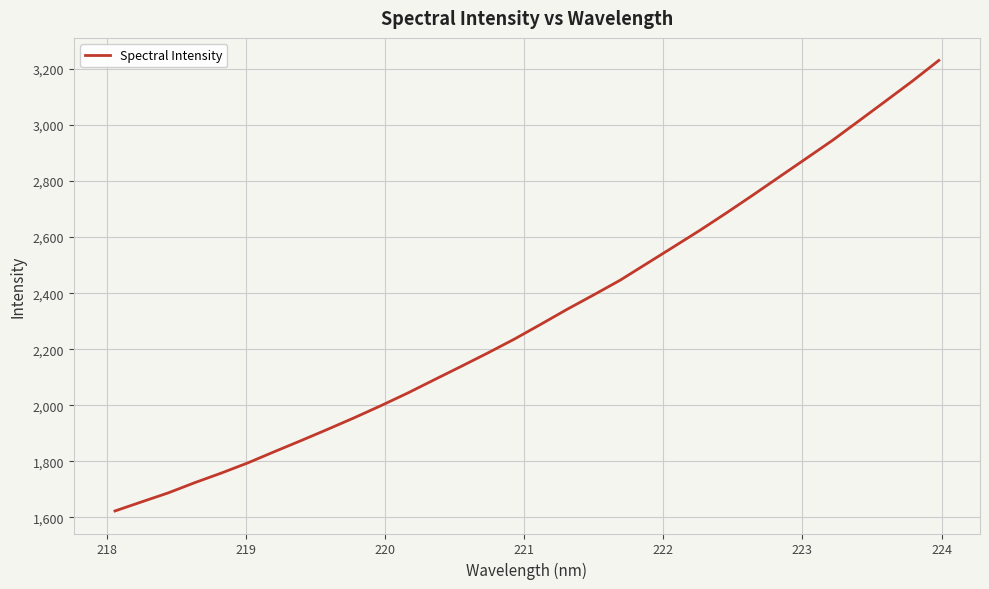

What is the greatest value displayed?

3230.2